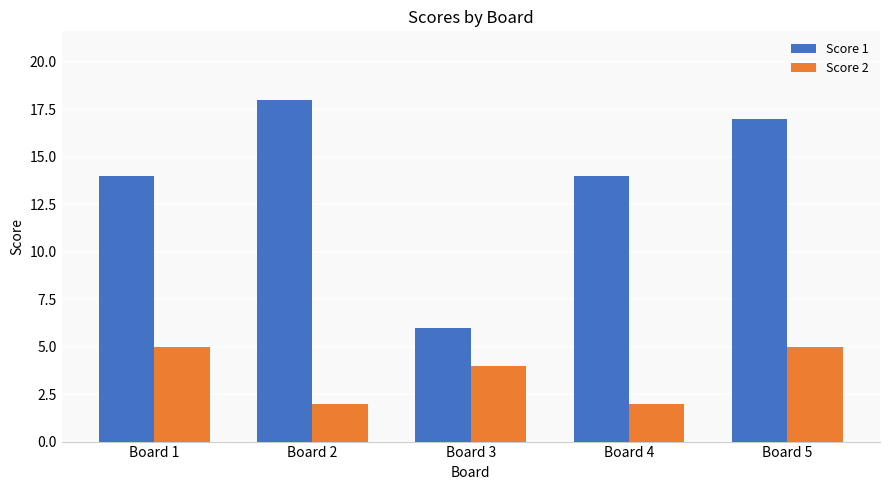

At how many categories does at least one series exceed 9?

4